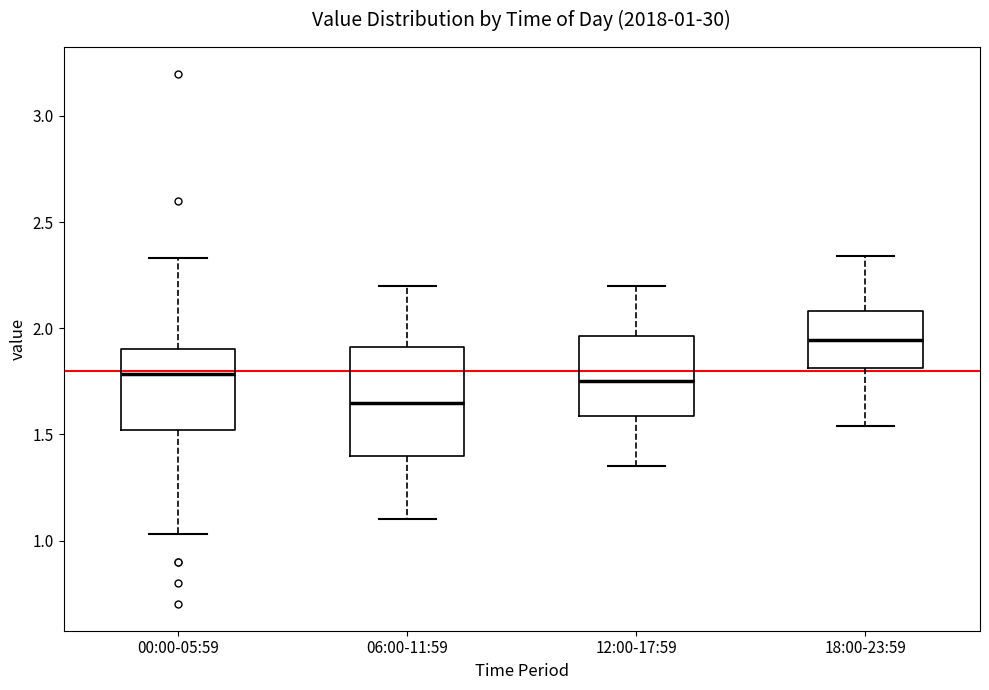

Which box has the lowest median line?

06:00-11:59